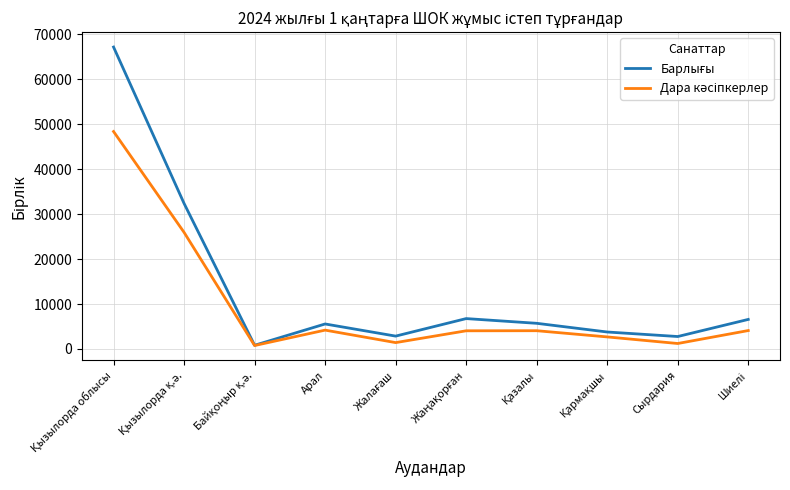

How many interior local valleys does the Дара кәсіпкерлер series have?

3